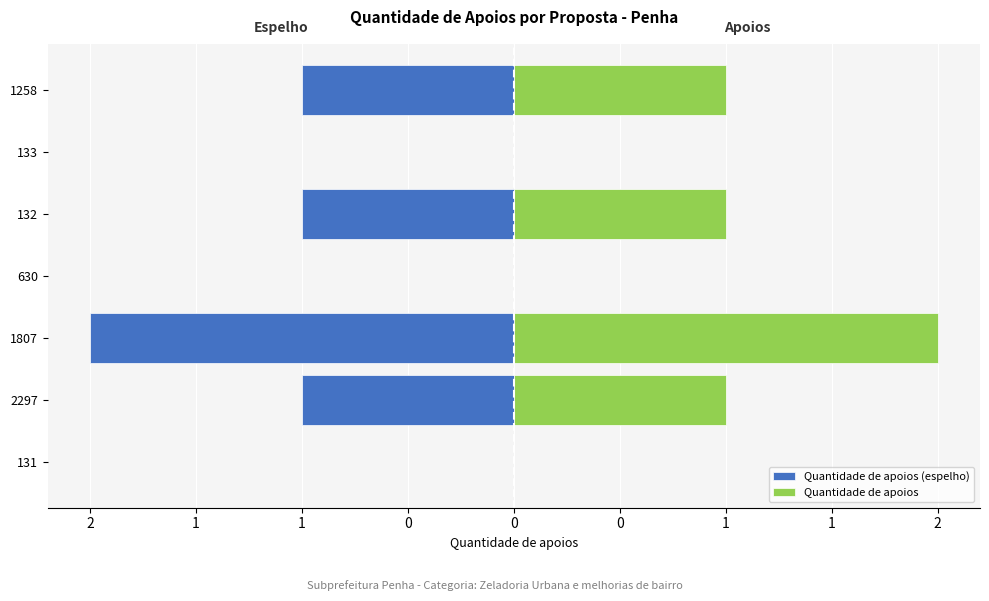

Which has a higher value, 630 or 1807?

630